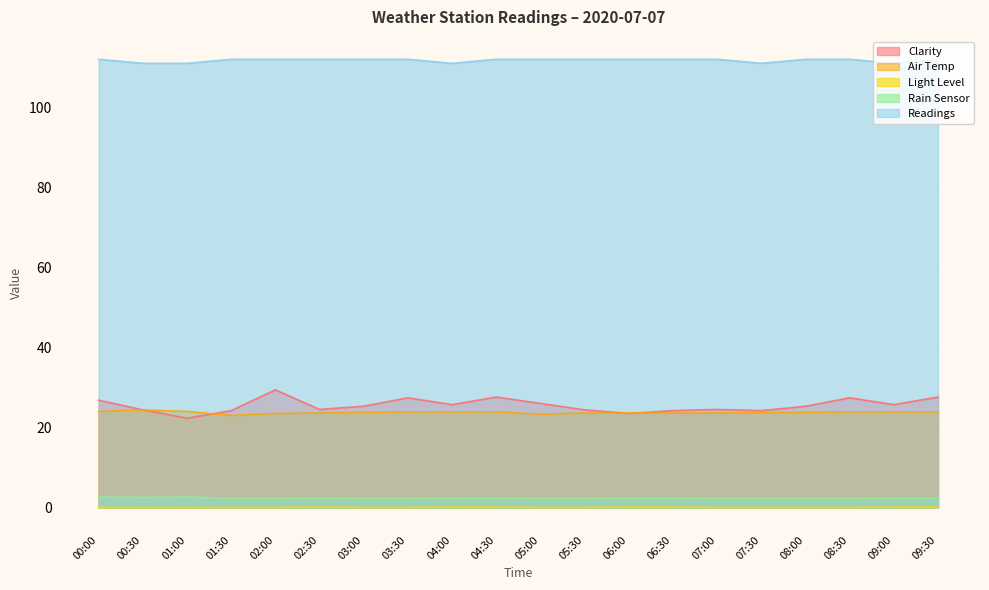

Which series has the widest spread of values?

Clarity